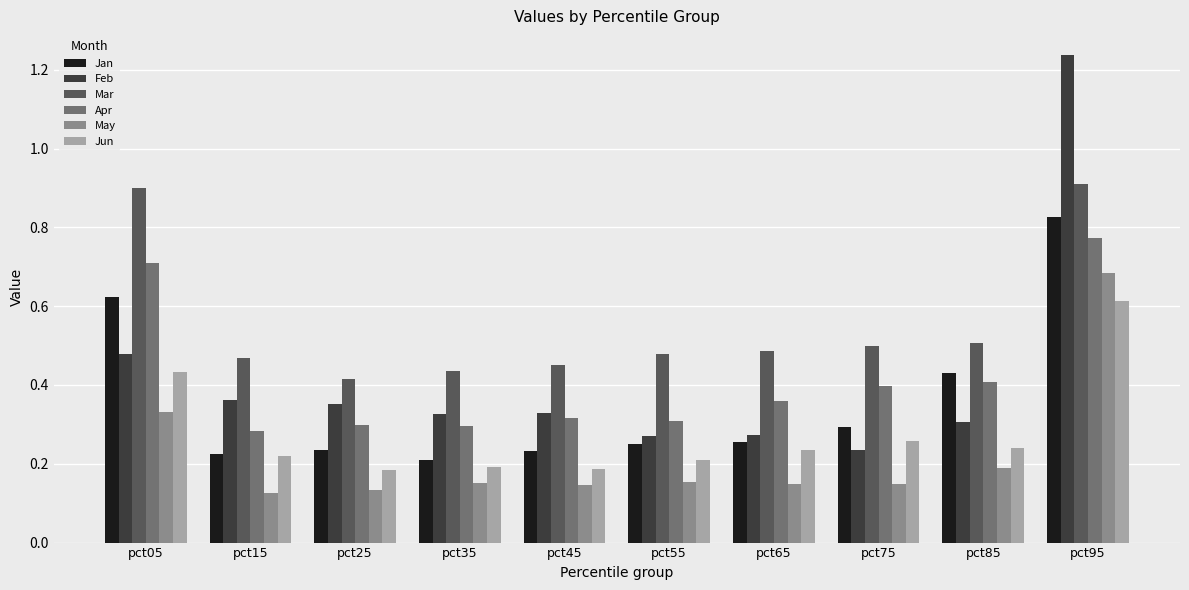

True or false: Mar has a value of 0.4 at pct35.

True